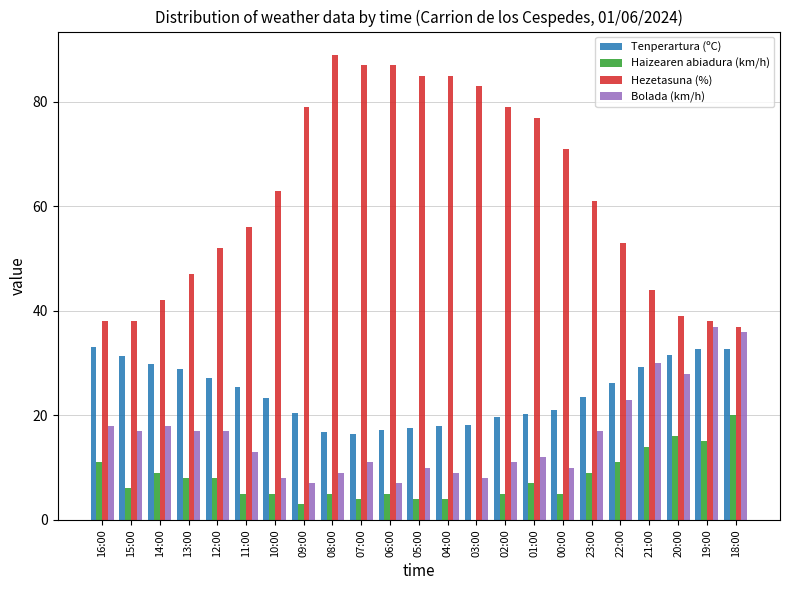

True or false: Tenperartura (ºC) has a value of 46.8 at 22:00.

False